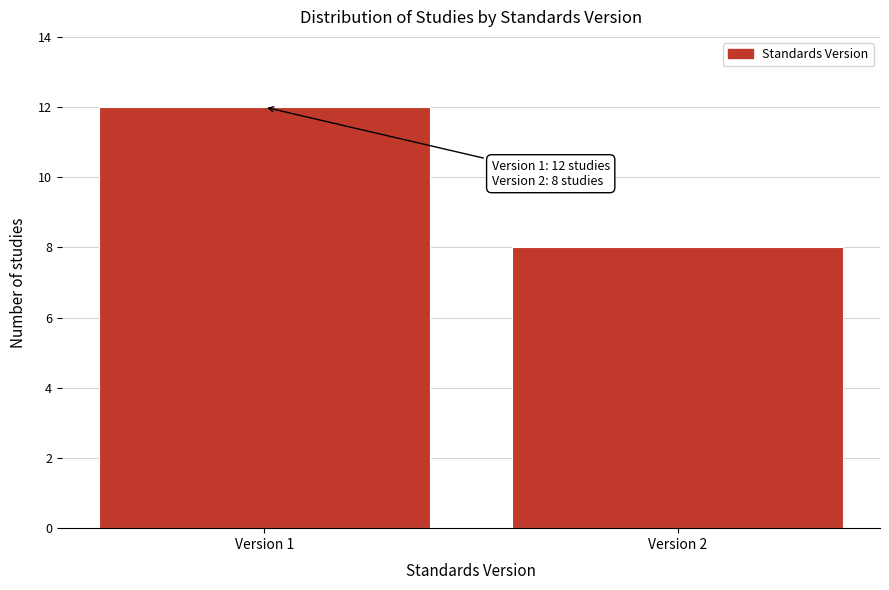

Reading left to right, list all the values displayed in this chart.

12	8